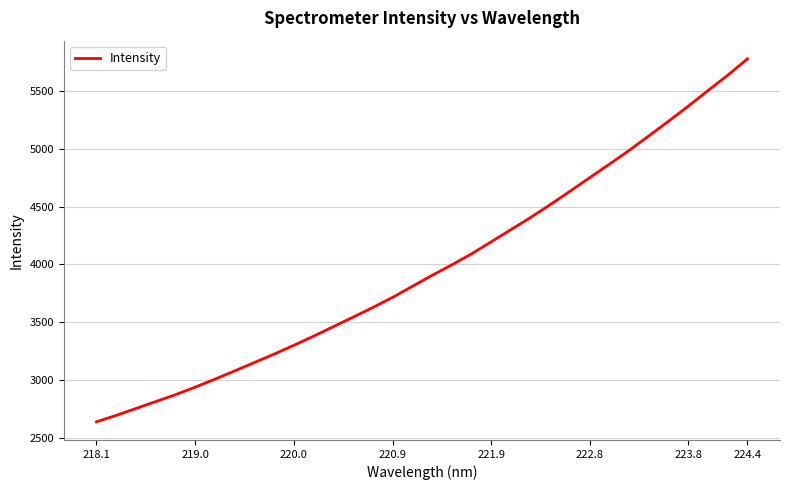

What is the maximum value shown in the chart?

5778.3